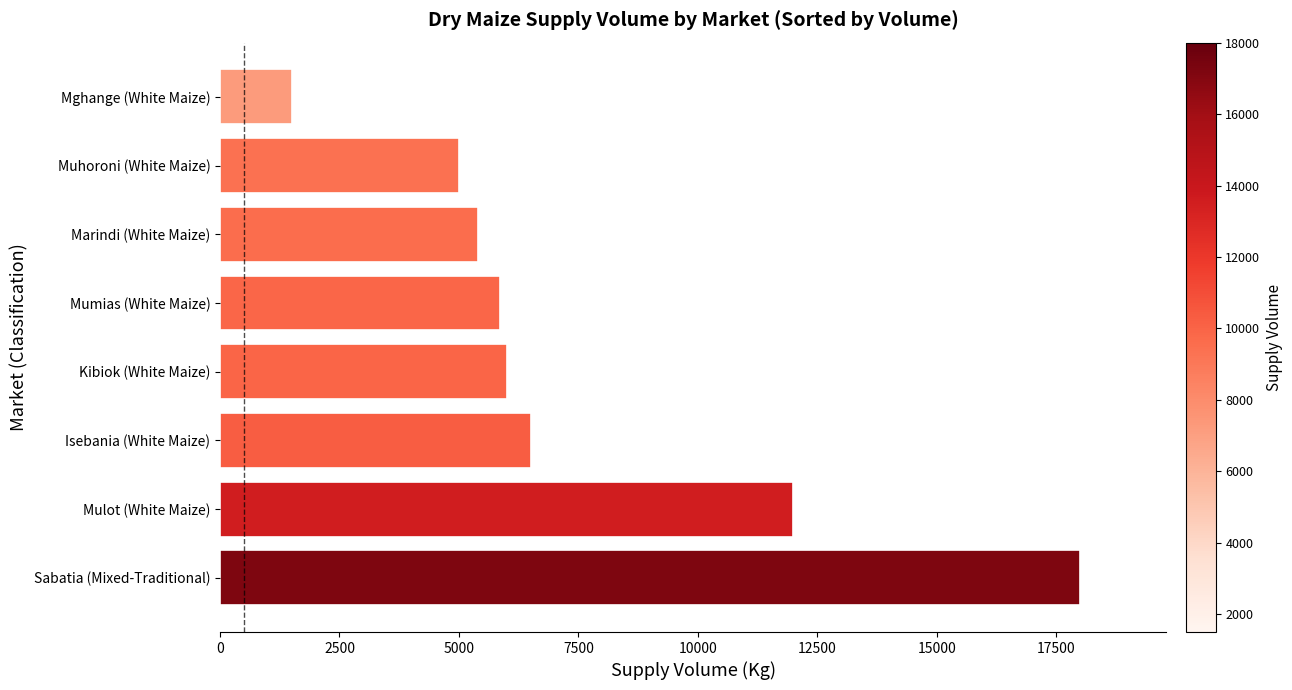

Reading bottom to top, list all the values displayed in this chart.

Sabatia (Mixed-Traditional)=18000	Mulot (White Maize)=12000	Isebania (White Maize)=6500	Kibiok (White Maize)=6000	Mumias (White Maize)=5850	Marindi (White Maize)=5400	Muhoroni (White Maize)=5000	Mghange (White Maize)=1500